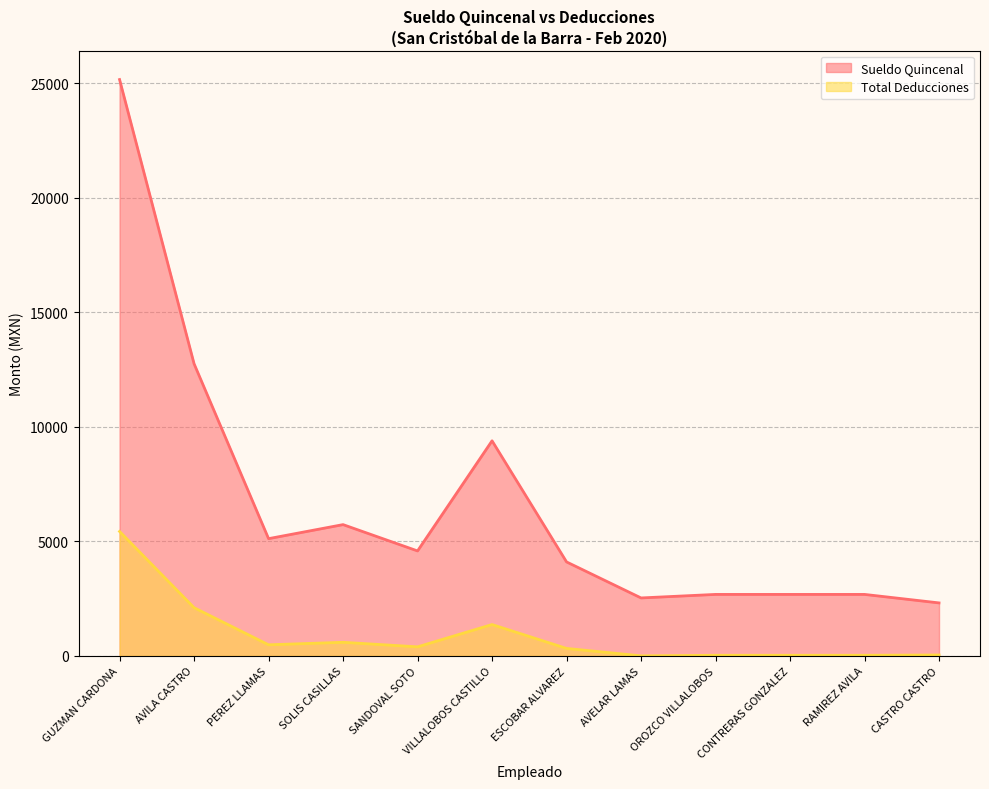

The value of Total Deducciones at CASTRO CASTRO is 48.7. True or false?

False